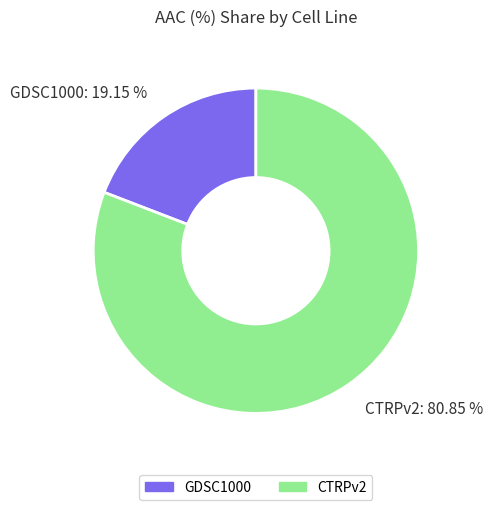

Is there a majority slice in this chart?

Yes